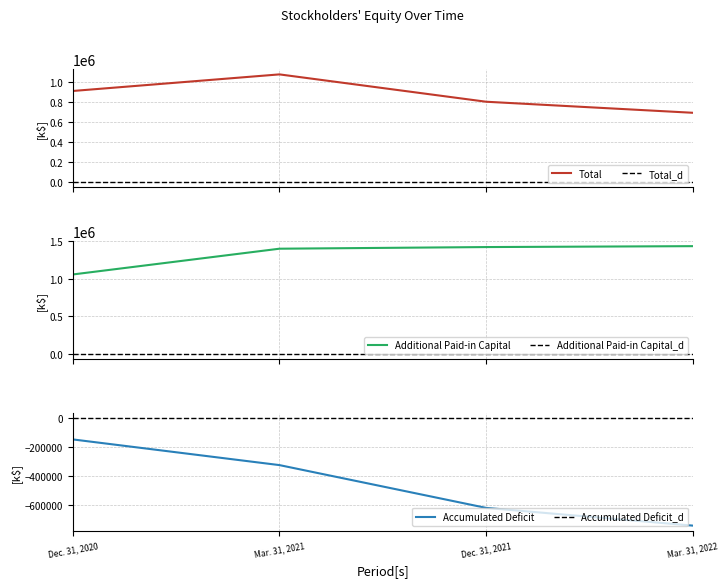

True or false: Additional Paid-in Capital has a value of 2308408 at Dec. 31, 2021.

False